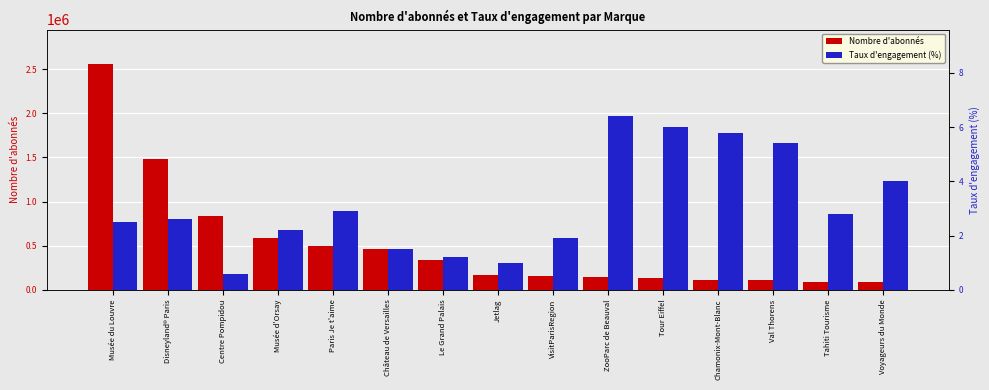

Reading right to left, what are all the values shown in this chart?

Nombre d'abonnés: Voyageurs du Monde=89644.0	Tahiti Tourisme=92022.0	Val Thorens=106579.0	Chamonix-Mont-Blanc=111732.0	Tour Eiffel=137676.0	ZooParc de Beauval=141082.0	VisitParisRegion=155137.0	Jetlag=164933.0	Le Grand Palais=339479.0	Château de Versailles=461403.0	Paris Je t'aime=499485.0	Musée d'Orsay=581824.0	Centre Pompidou=835643.0	Disneyland® Paris=1476819.0	Musée du Louvre=2563741.0
Taux d'engagement (%): Voyageurs du Monde=4.0	Tahiti Tourisme=2.8	Val Thorens=5.4	Chamonix-Mont-Blanc=5.8	Tour Eiffel=6.0	ZooParc de Beauval=6.4	VisitParisRegion=1.9	Jetlag=1.0	Le Grand Palais=1.2	Château de Versailles=1.5	Paris Je t'aime=2.9	Musée d'Orsay=2.2	Centre Pompidou=0.6	Disneyland® Paris=2.6	Musée du Louvre=2.5